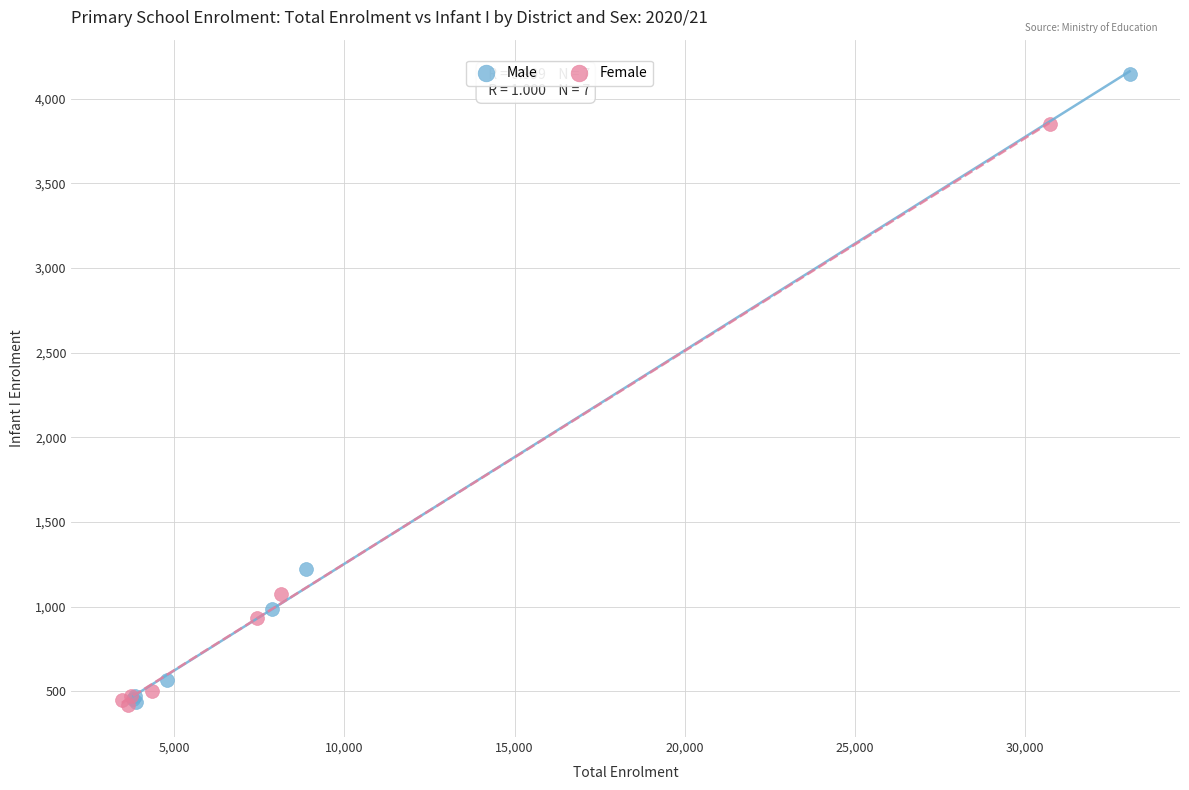

Which series has the largest Y range (max minus min)?

Male